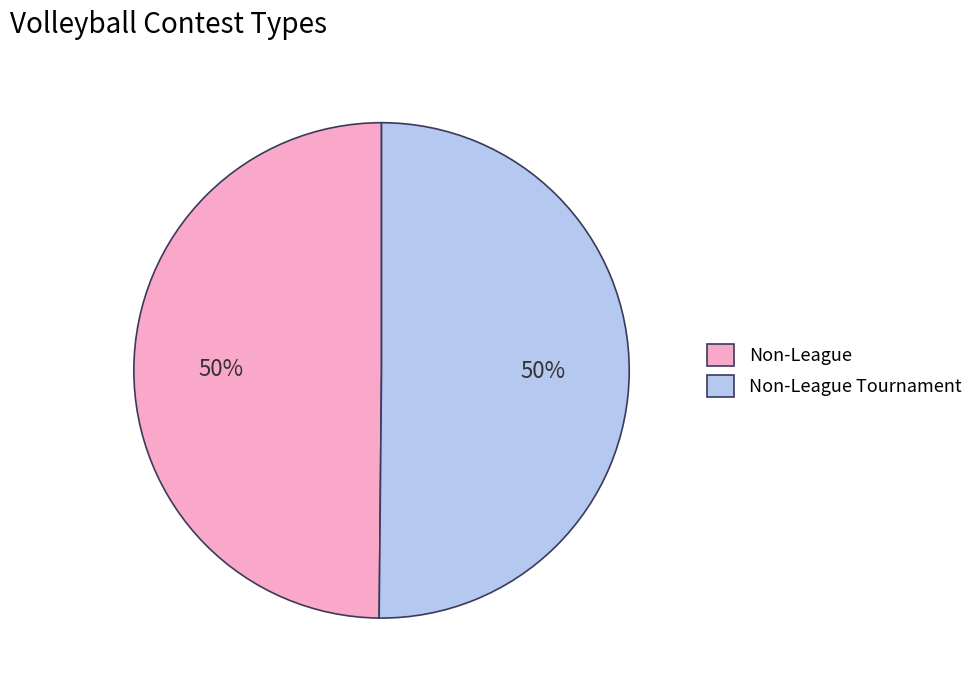

To the nearest percent, what is the combined percentage of Non-League Tournament and Non-League?

100%